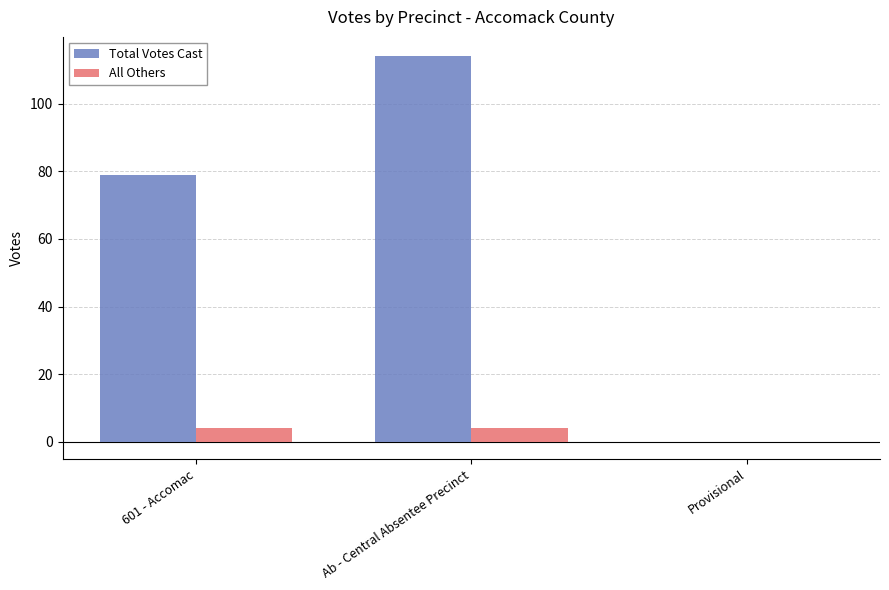

Count the number of categories in the chart.

3